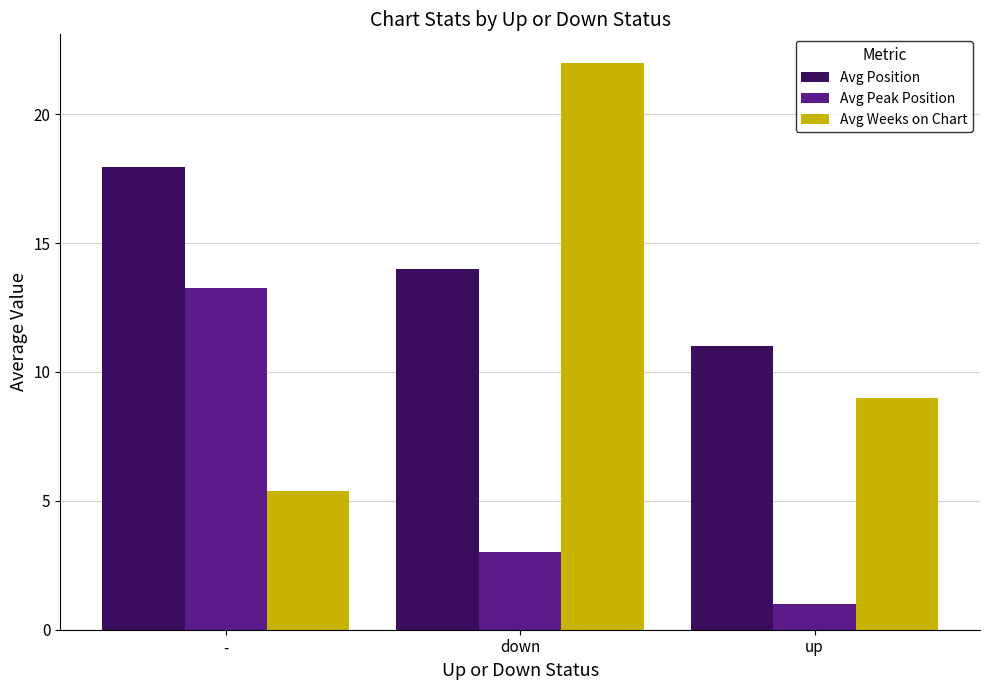

Reading left to right, list all the values displayed in this chart.

Avg Position: -=17.9	down=14.0	up=11.0
Avg Peak Position: -=13.3	down=3.0	up=1.0
Avg Weeks on Chart: -=5.4	down=22.0	up=9.0